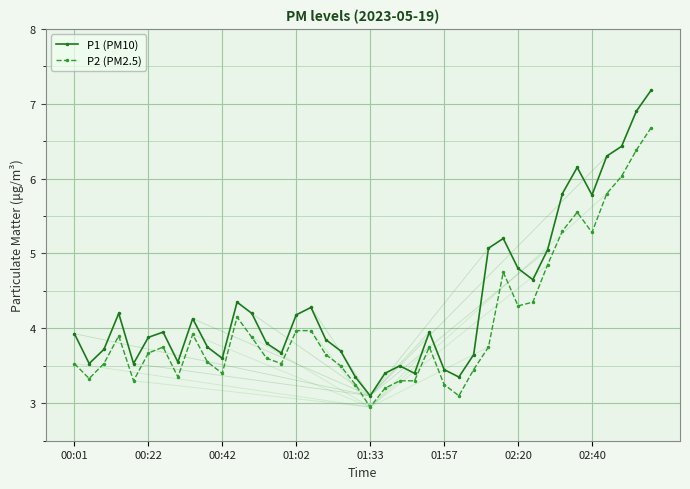

True or false: P2 (PM2.5) has more than 0 points higher than both neighbors.

True